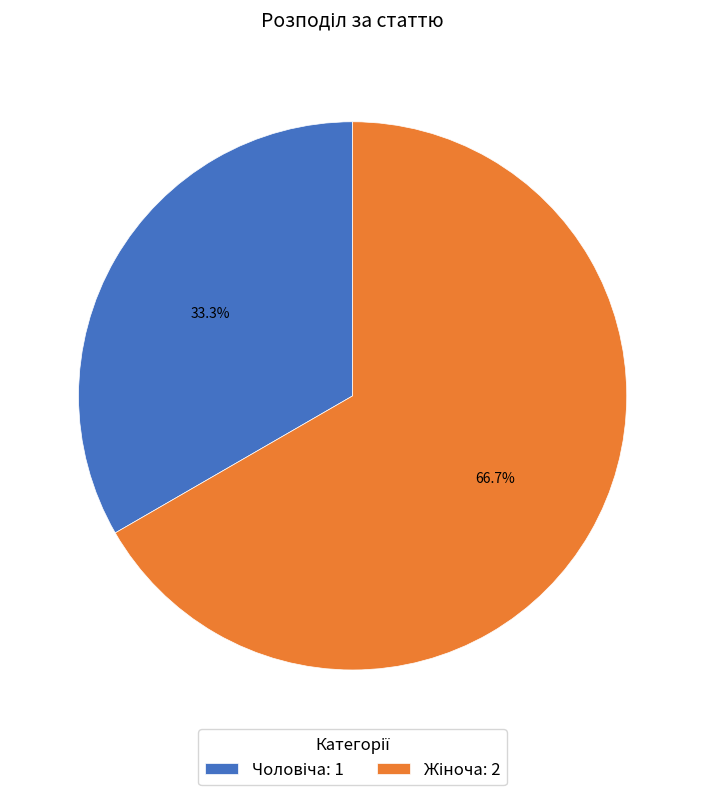

Is there any slice that represents more than half of the pie?

Yes